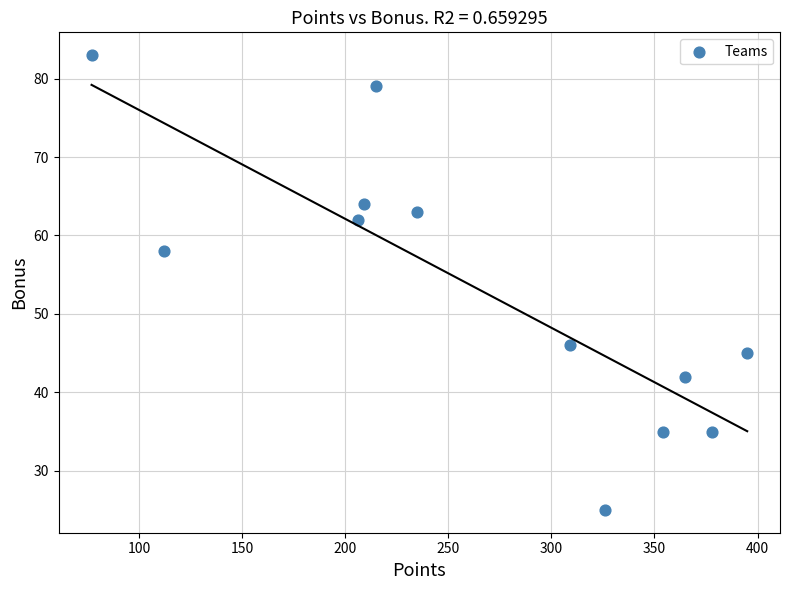

What is the average Y value?

53